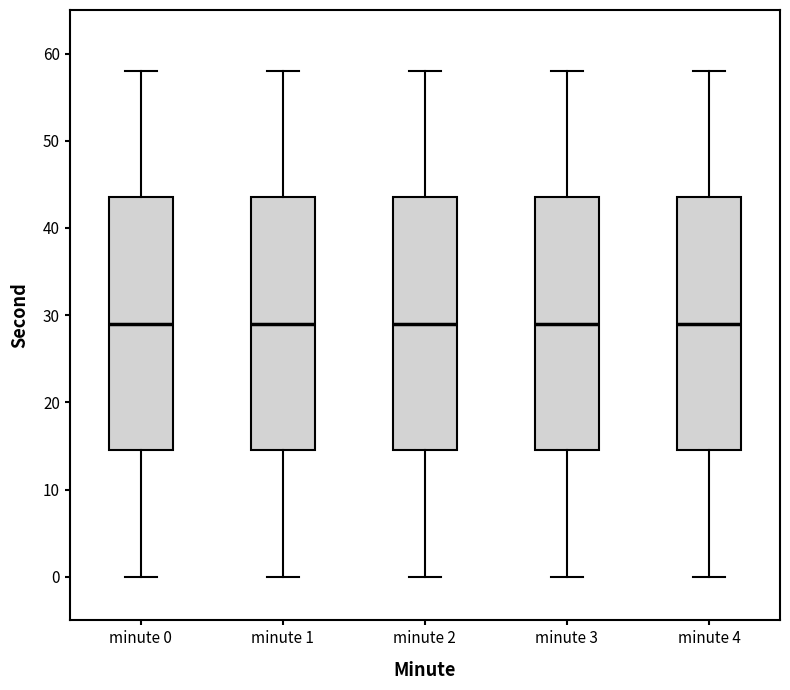

Where does the upper whisker of the box for minute 0 end on the y-axis? The values are not printed on the chart, so give them approximately, as read against the axis.

58